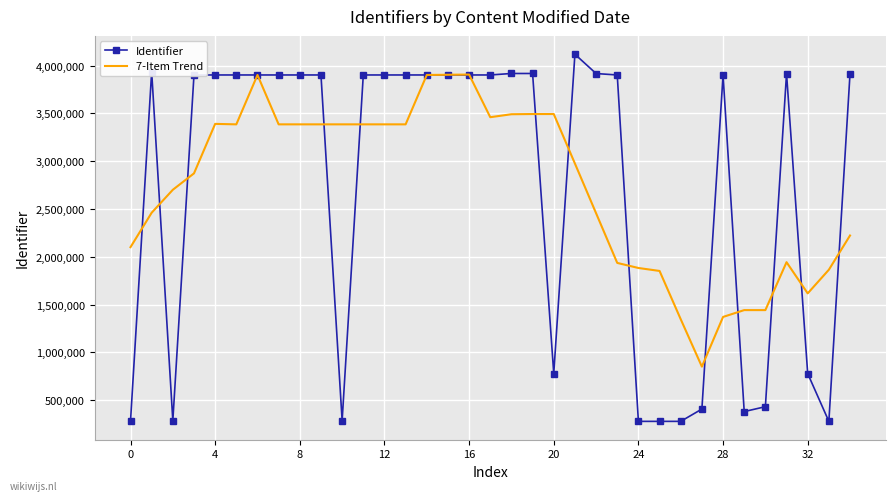

In 7-Item Trend, how many points are lower than both neighbors (excluding endpoints)?

5